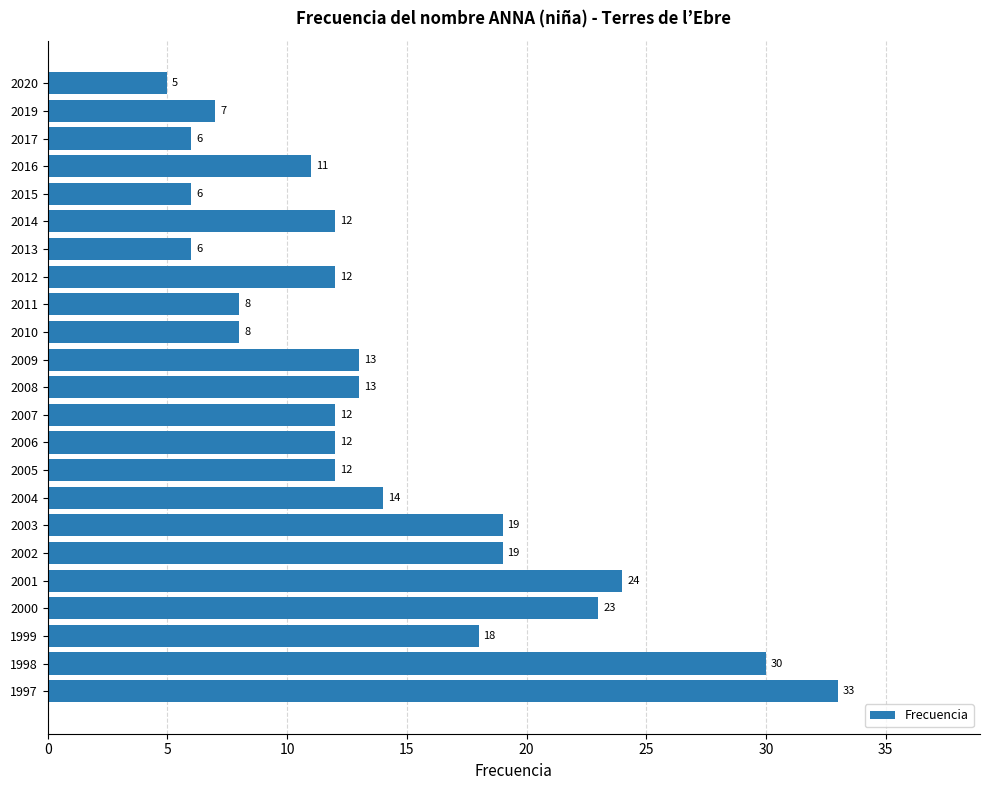

What is the sum of all values?

323